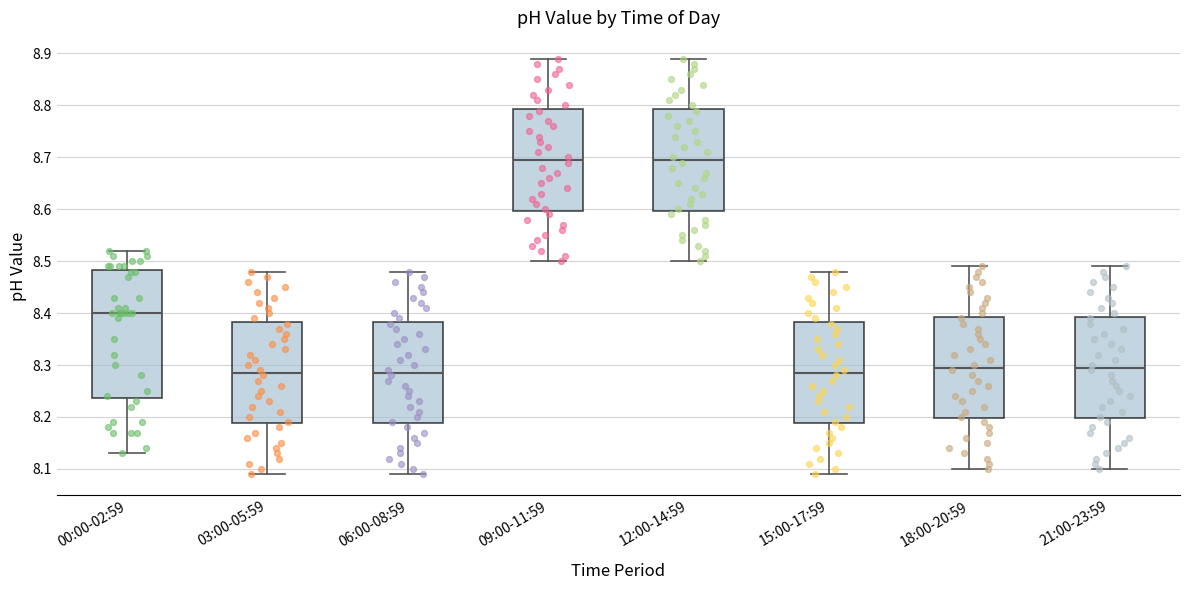

Reading left to right, read every box against the y-axis: the position of its median line, the range the box covers, and the ends of its whiskers. The values are not printed on the chart, so give them approximately, as read against the axis.

00:00-02:59: median 8.40, box 8.24 to 8.48, whiskers 8.13 to 8.52
03:00-05:59: median 8.29, box 8.19 to 8.38, whiskers 8.09 to 8.48
06:00-08:59: median 8.29, box 8.19 to 8.38, whiskers 8.09 to 8.48
09:00-11:59: median 8.70, box 8.60 to 8.79, whiskers 8.50 to 8.89
12:00-14:59: median 8.70, box 8.60 to 8.79, whiskers 8.50 to 8.89
15:00-17:59: median 8.29, box 8.19 to 8.38, whiskers 8.09 to 8.48
18:00-20:59: median 8.30, box 8.20 to 8.39, whiskers 8.10 to 8.49
21:00-23:59: median 8.30, box 8.20 to 8.39, whiskers 8.10 to 8.49